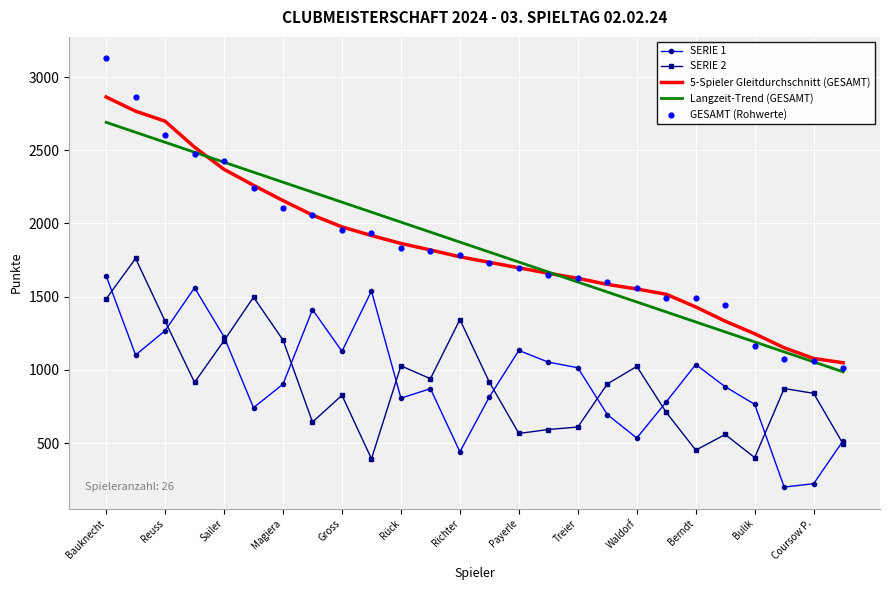

Which series contains the highest Y value?

GESAMT (Rohwerte)